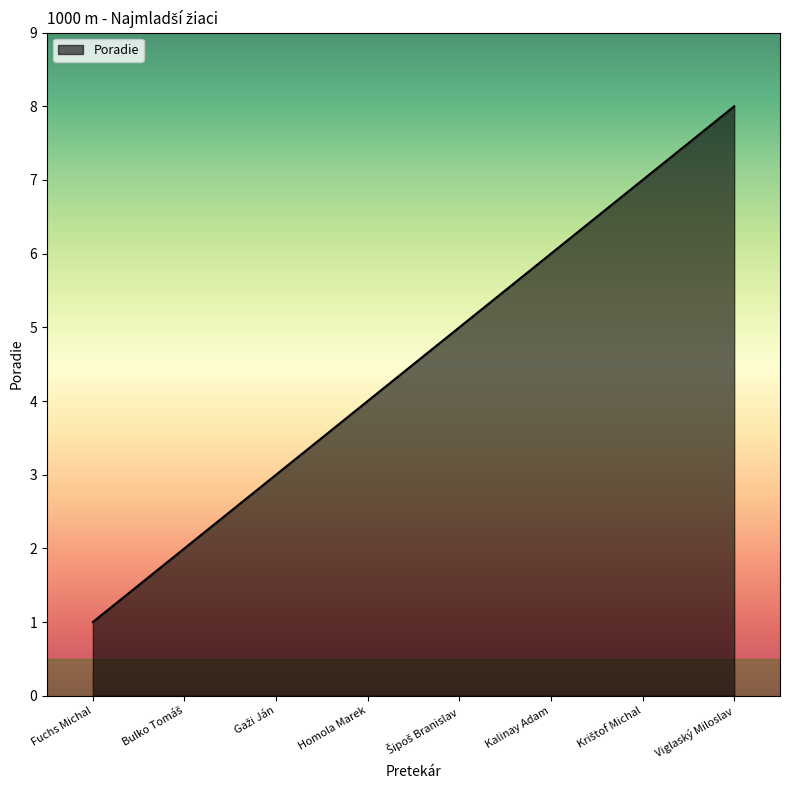

What is the difference between the maximum and minimum values?

7